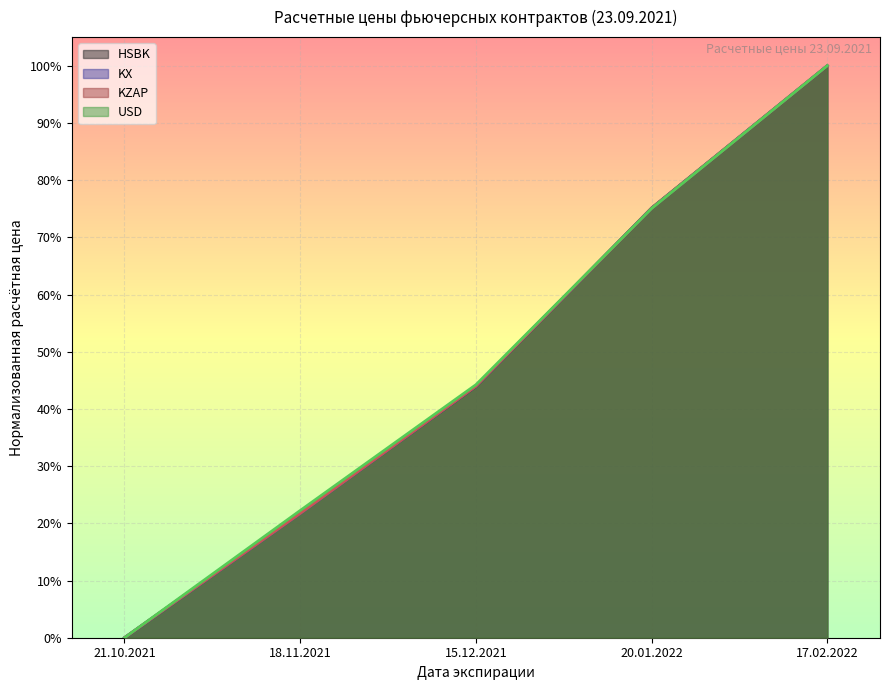

How many USD values are between 0 and 1?

5